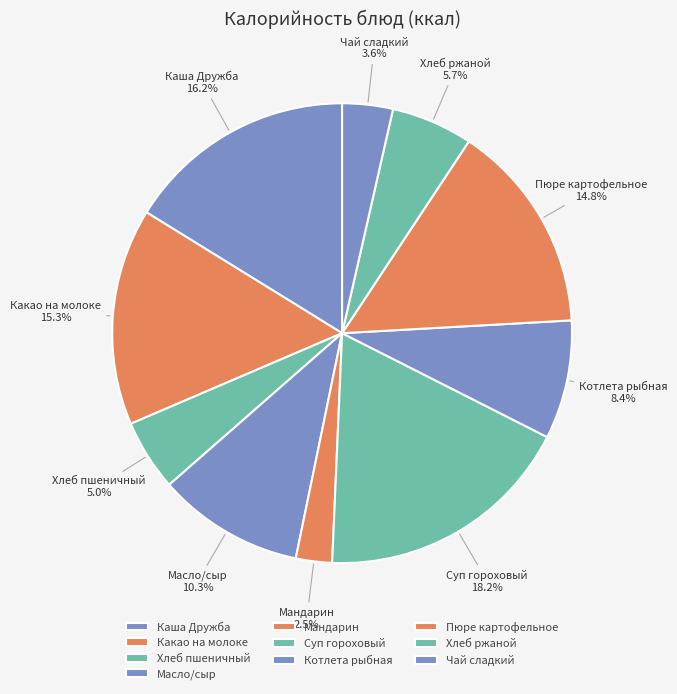

What percentage is the Масло/сыр slice, to the nearest percent?

10%